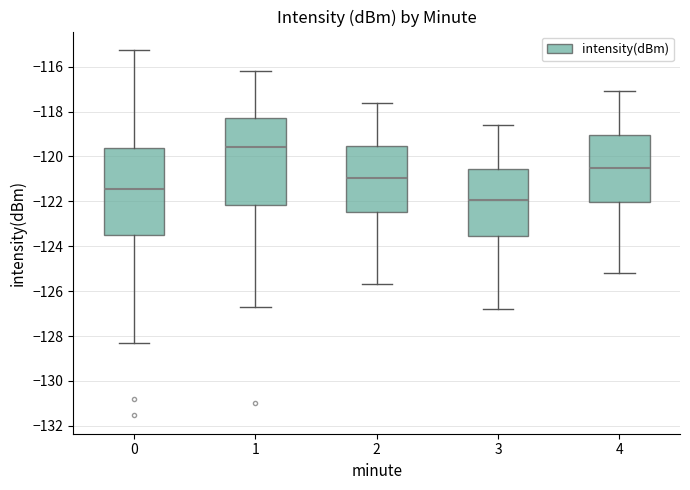

Where does the upper whisker of the box at x = 1 end on the y-axis? The values are not printed on the chart, so give them approximately, as read against the axis.

-116.2